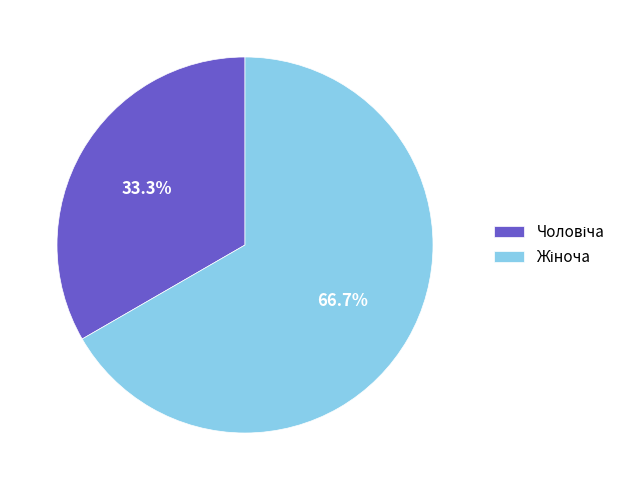

Does any single category account for the majority?

Yes